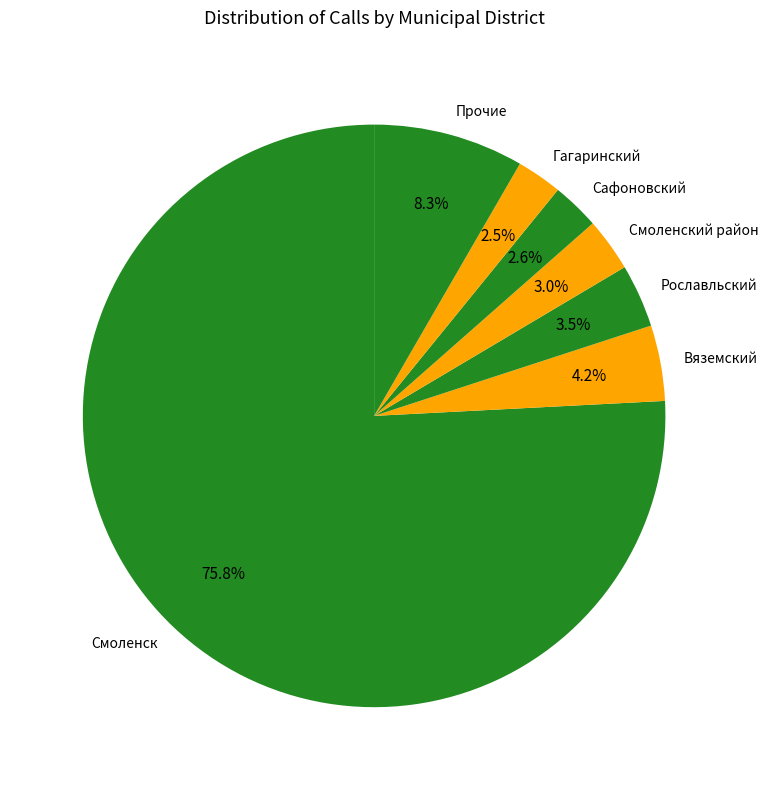

What is the ratio of the value at Рославльский to the value at Вяземский?

0.8